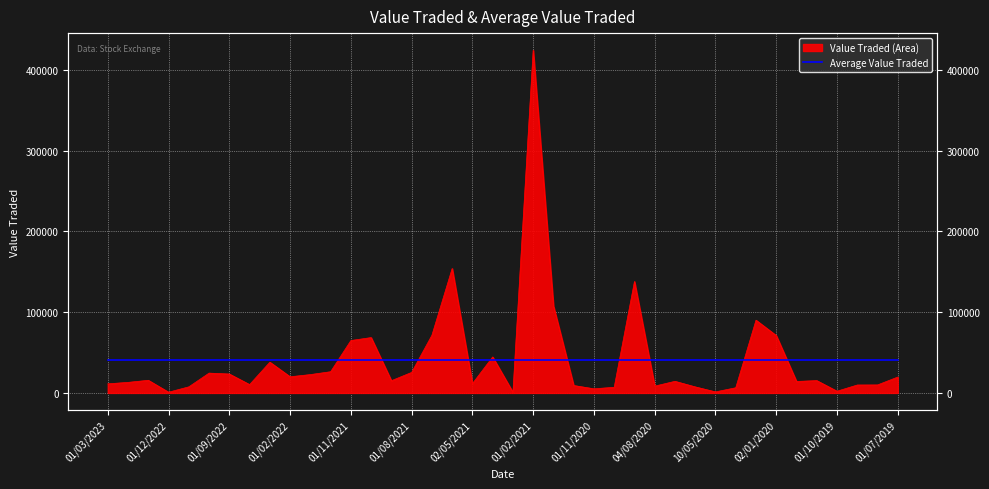

Between 04/08/2020 and 01/08/2019, which is larger?

01/08/2019